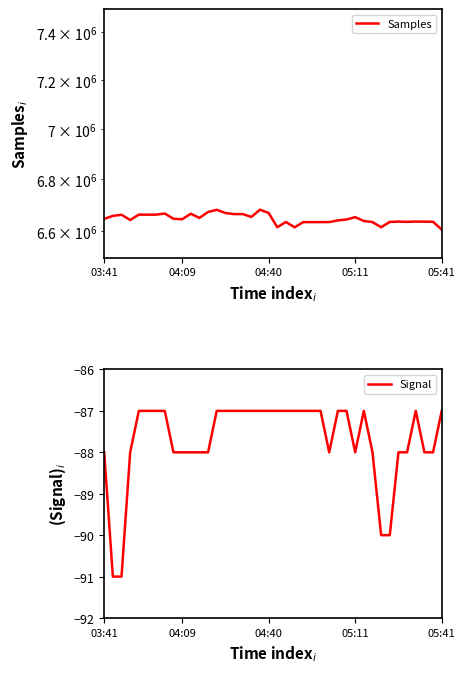

Is this an area chart (filled region under the line)?

No